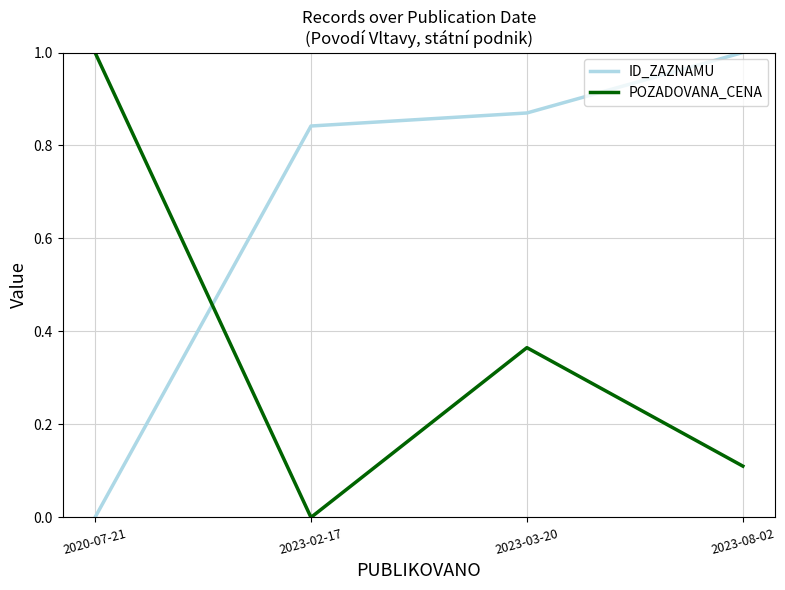

At 2023-03-20, list the series in order from smallest to largest.

POZADOVANA_CENA, ID_ZAZNAMU